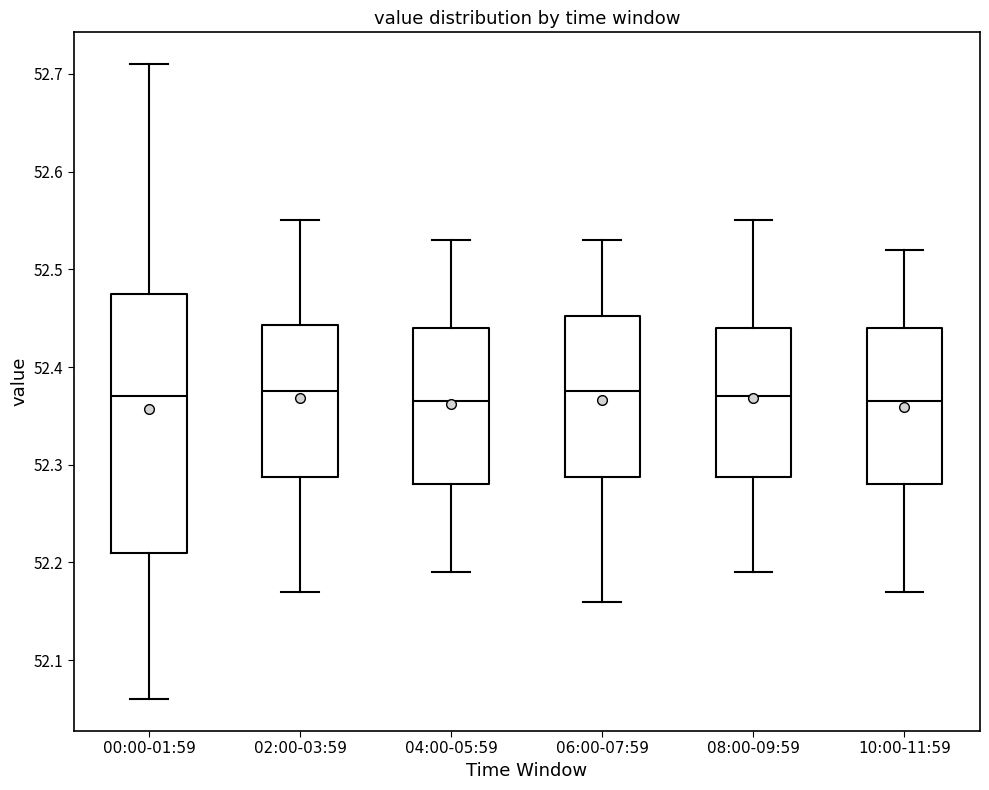

Reading left to right, transcribe this box plot: for each box, give where its median line is, the range the box spans, and where its two whiskers end, as read against the y-axis. The values are not printed on the chart, so give them approximately, as read against the axis.

00:00-01:59: median 52.37, box 52.21 to 52.48, whiskers 52.06 to 52.71
02:00-03:59: median 52.38, box 52.29 to 52.44, whiskers 52.17 to 52.55
04:00-05:59: median 52.37, box 52.28 to 52.44, whiskers 52.19 to 52.53
06:00-07:59: median 52.38, box 52.29 to 52.45, whiskers 52.16 to 52.53
08:00-09:59: median 52.37, box 52.29 to 52.44, whiskers 52.19 to 52.55
10:00-11:59: median 52.37, box 52.28 to 52.44, whiskers 52.17 to 52.52